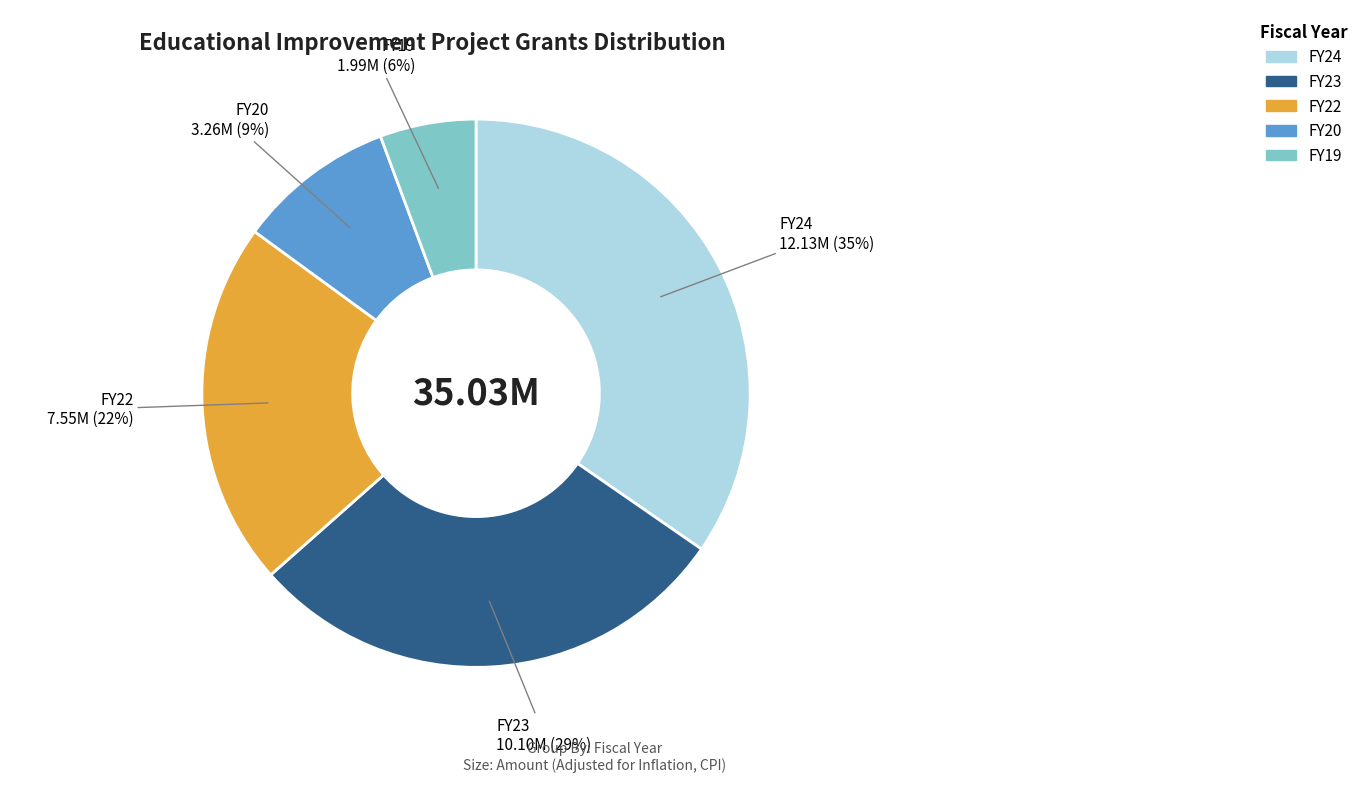

To the nearest percent, what percentage of the pie is FY23?

29%